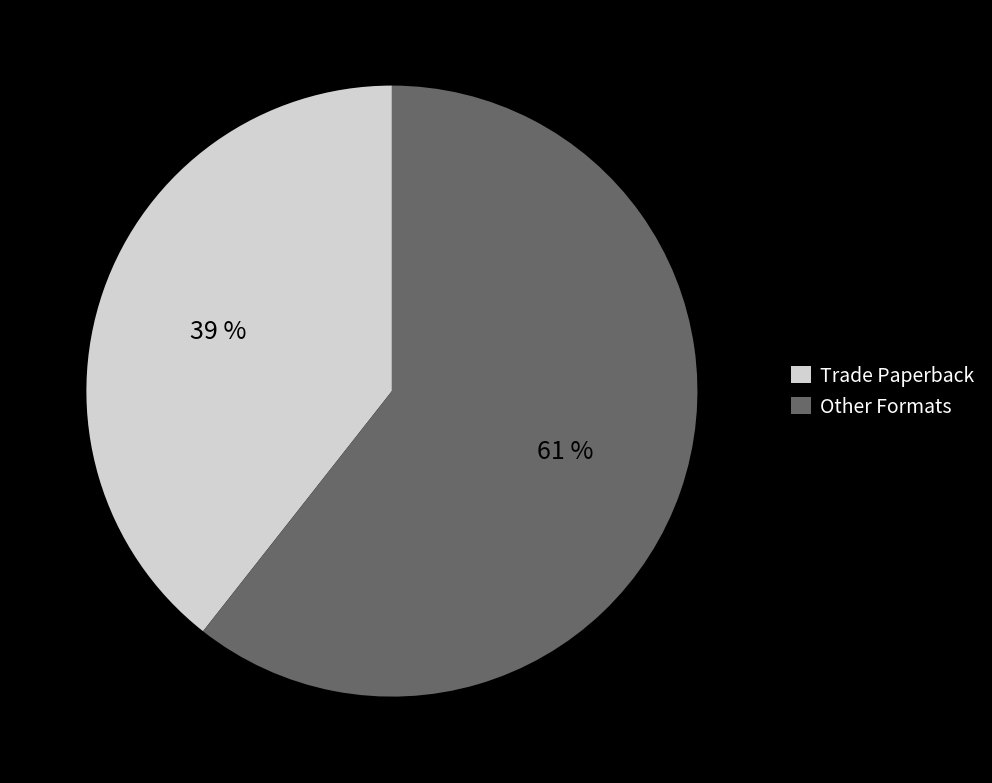

How many slices are in this pie chart?

2